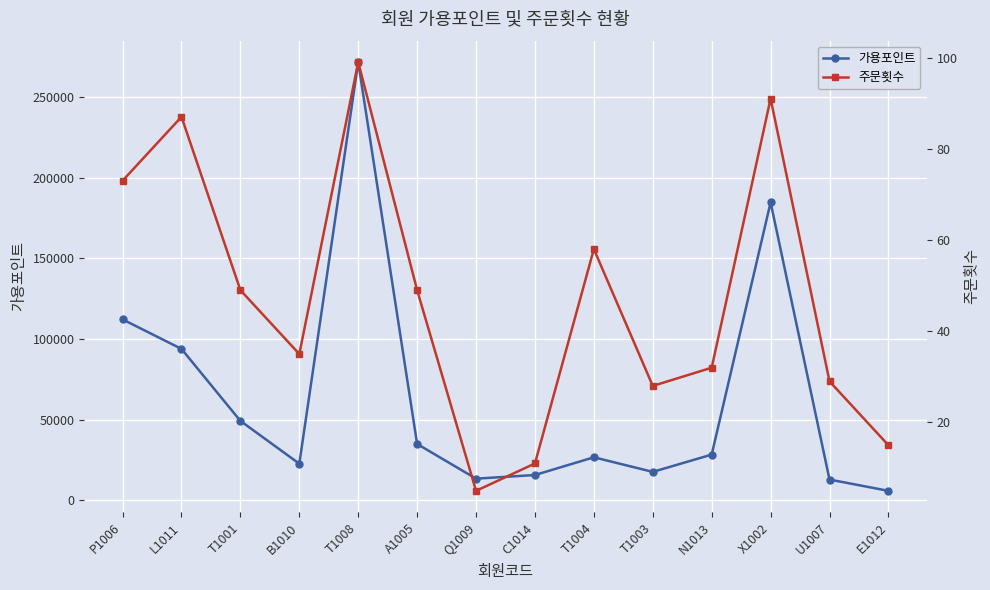

Between B1010 and A1005, which series saw the biggest shift?

가용포인트